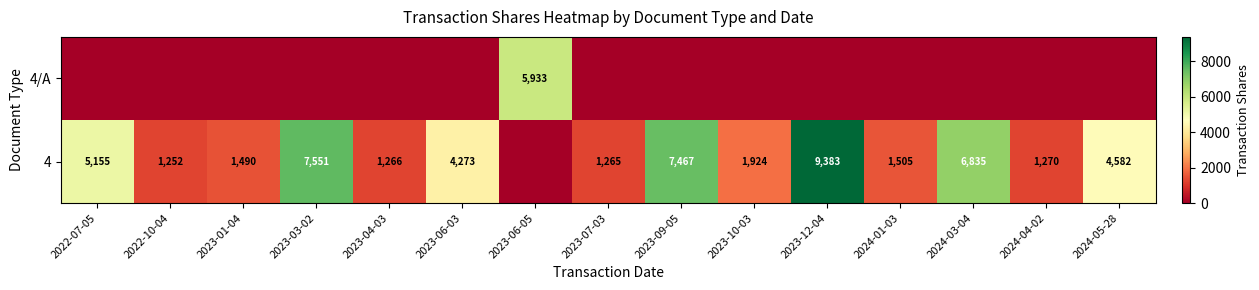

True or false: 4 has a value of 3780 at 2024-03-04.

False